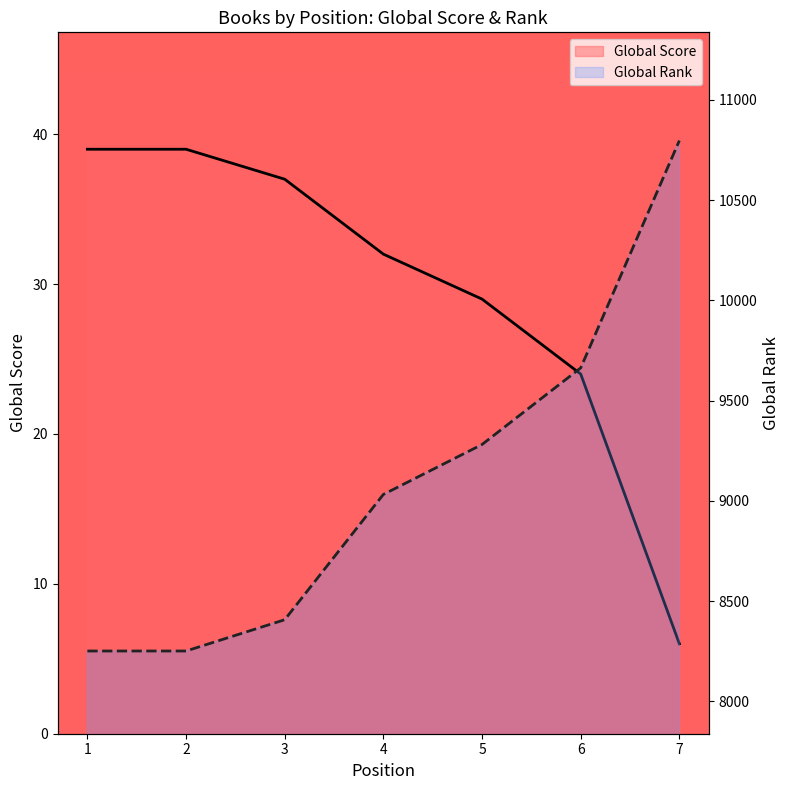

Which category has the lowest value across all series?

7